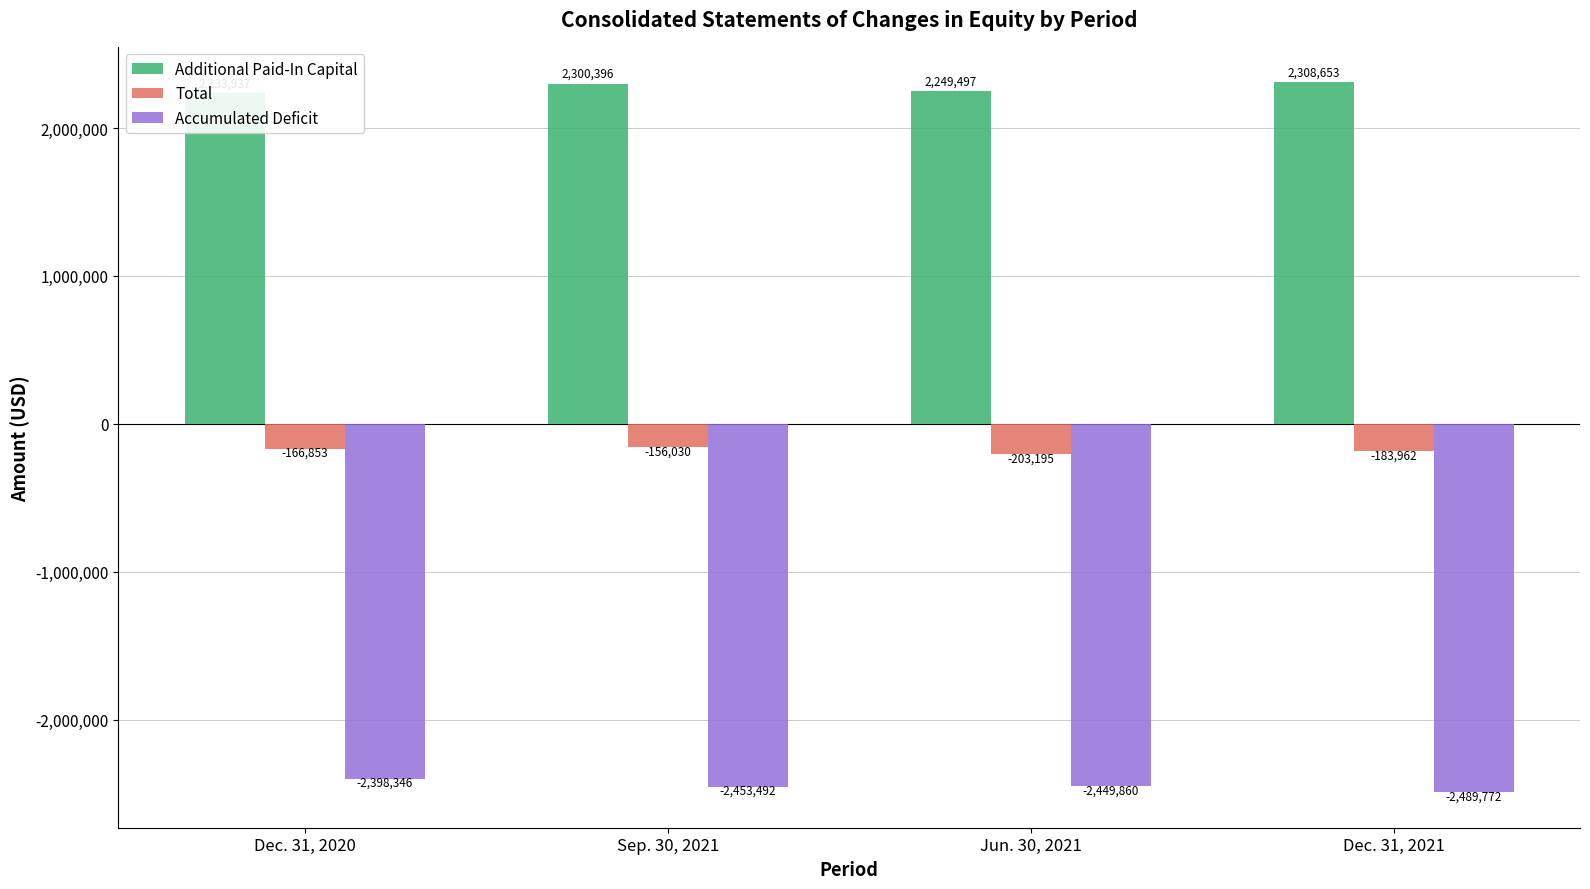

How many data points in Total are less than -166853?

2